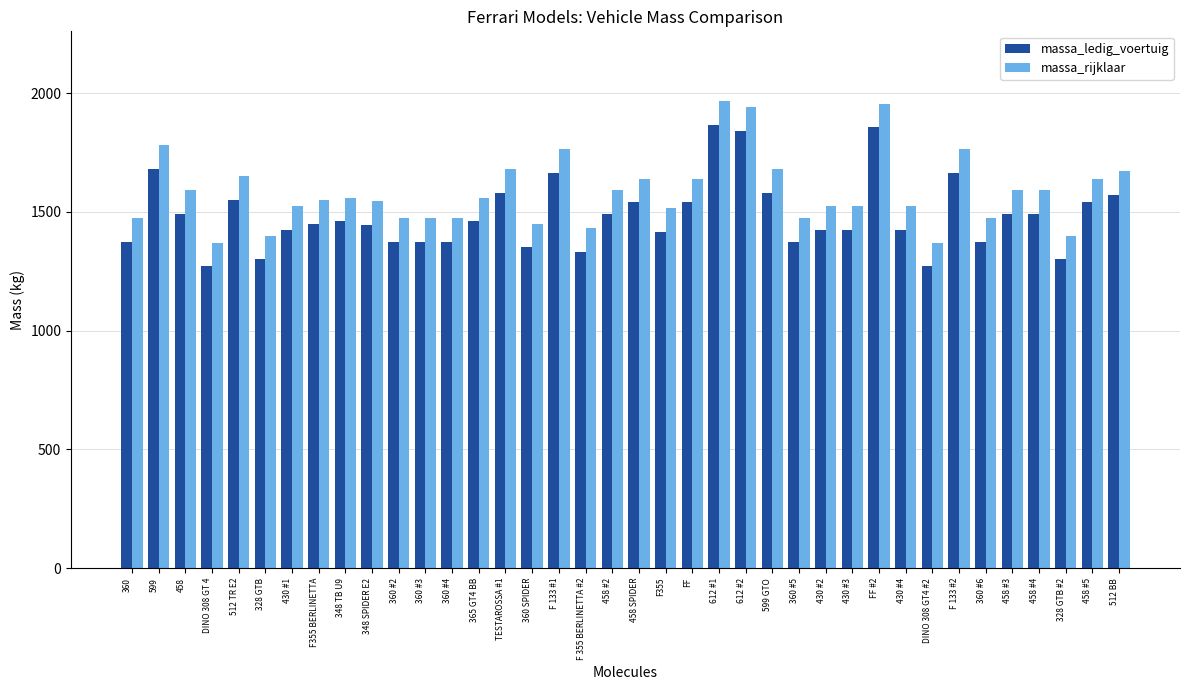

What is the maximum value for massa_rijklaar?

1965